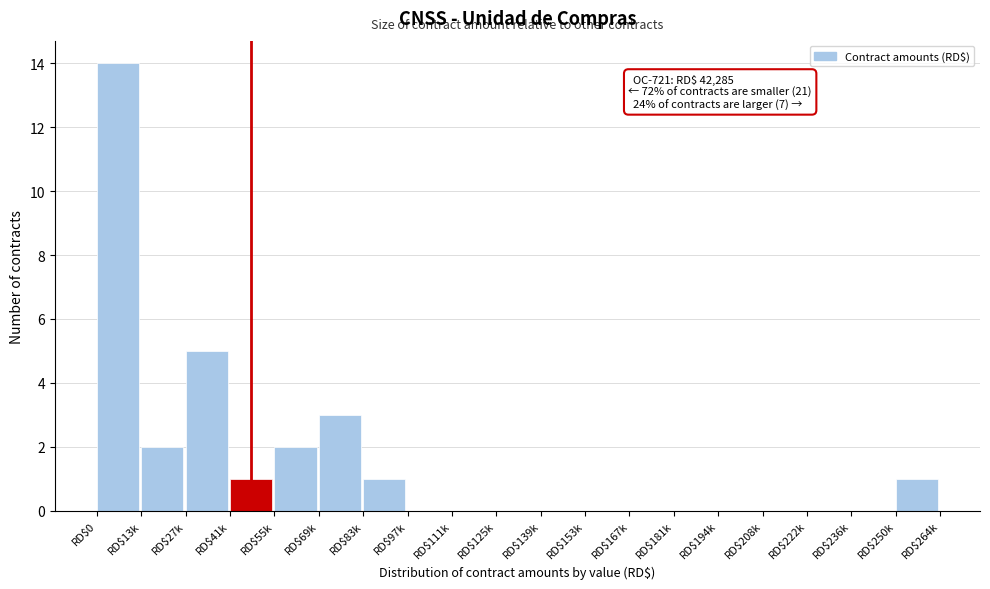

The chart shows a value of -9 at RD$125k. True or false?

False